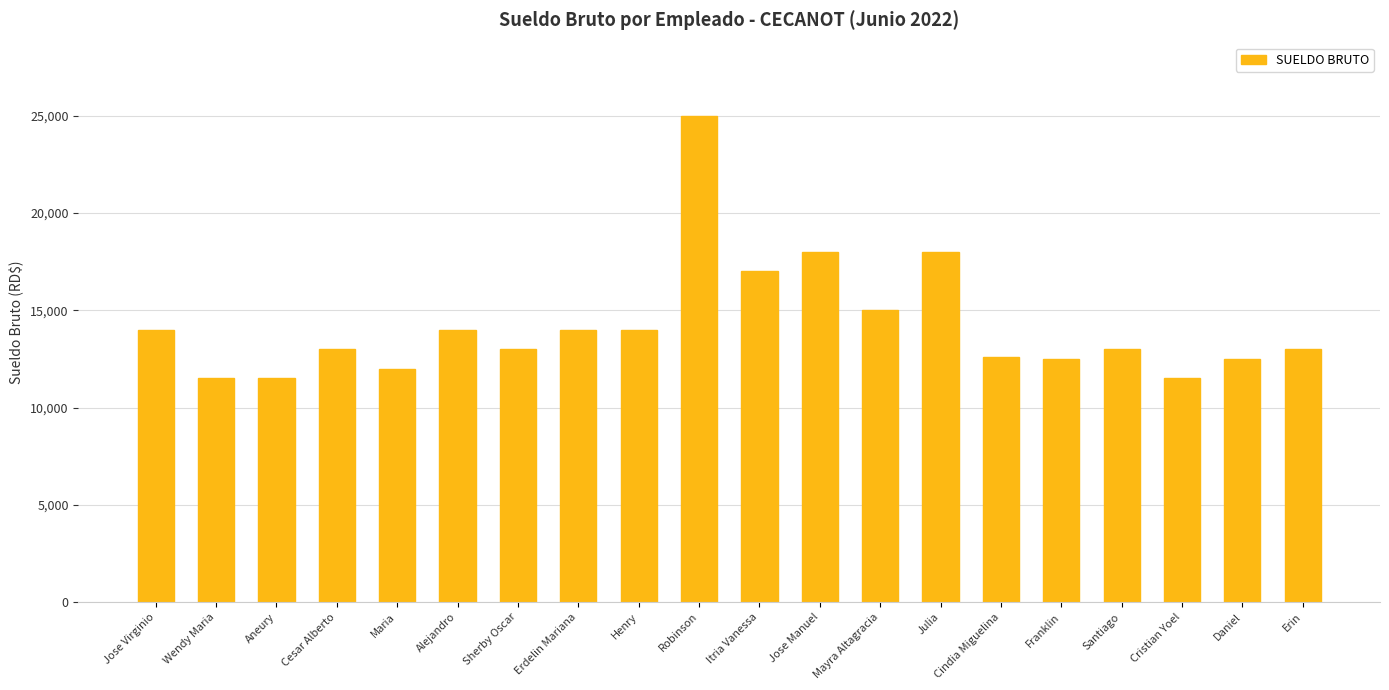

What value does the data have at Sherby Oscar, to the nearest 100?

13000